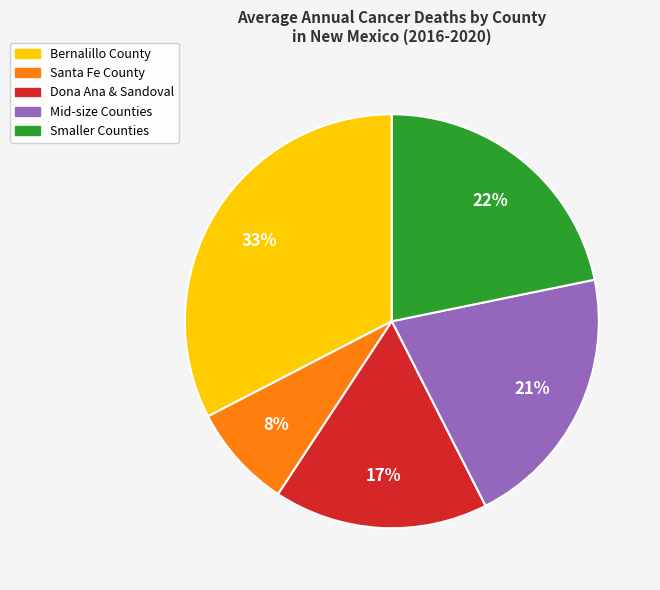

Does any single category account for the majority?

No